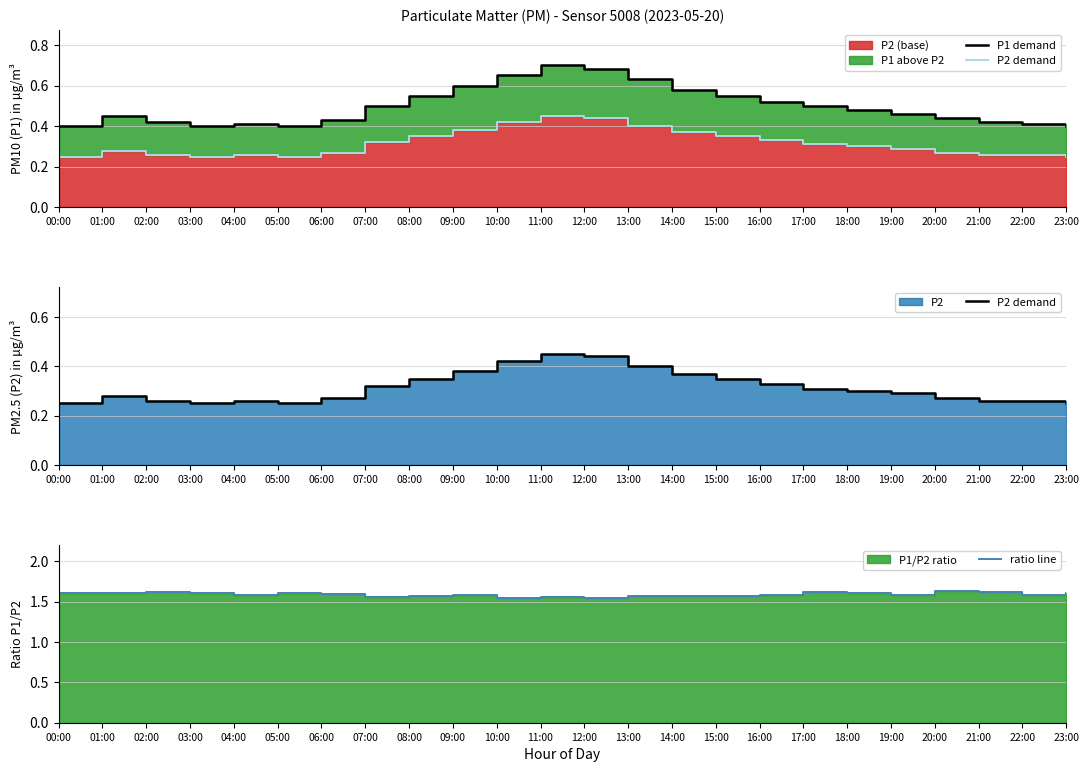

What is the label of the 16th point from the left?

15:00